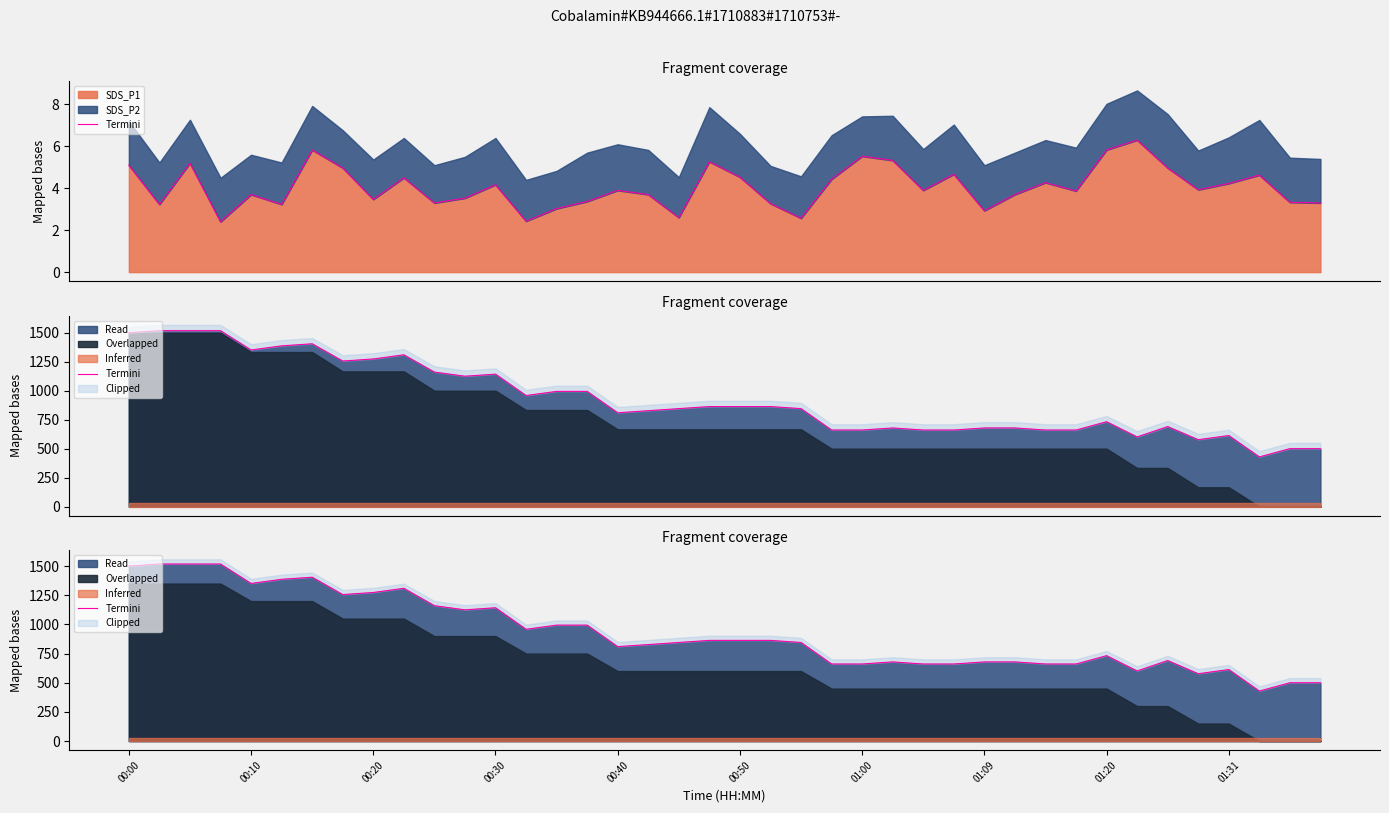

What is the maximum value for SDS_P1?

6.3